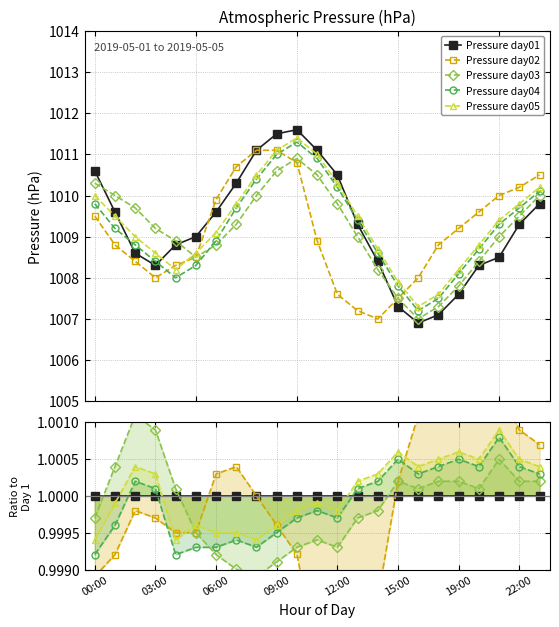

Reading left to right, transcribe all the data shown in this chart.

press_day01: 00:00=1010.6	01:00=1009.6	02:00=1008.6	03:00=1008.3	04:00=1008.8	05:00=1009.0	06:00=1009.6	07:00=1010.3	08:00=1011.1	09:00=1011.5	10:00=1011.6	11:00=1011.1	12:00=1010.5	13:00=1009.3	14:00=1008.4	15:00=1007.3	17:00=1006.9	18:00=1007.1	19:00=1007.6	20:00=1008.3	21:00=1008.5	22:00=1009.3	23:00=1009.8
press_day02: 00:00=1009.5	01:00=1008.8	02:00=1008.4	03:00=1008.0	04:00=1008.3	05:00=1008.5	06:00=1009.9	07:00=1010.7	08:00=1011.1	09:00=1011.1	10:00=1010.8	11:00=1008.9	12:00=1007.6	13:00=1007.2	14:00=1007.0	15:00=1007.5	17:00=1008.0	18:00=1008.8	19:00=1009.2	20:00=1009.6	21:00=1010.0	22:00=1010.2	23:00=1010.5
press_day03: 00:00=1010.3	01:00=1010.0	02:00=1009.7	03:00=1009.2	04:00=1008.9	05:00=1008.5	06:00=1008.8	07:00=1009.3	08:00=1010.0	09:00=1010.6	10:00=1010.9	11:00=1010.5	12:00=1009.8	13:00=1009.0	14:00=1008.2	15:00=1007.5	17:00=1007.0	18:00=1007.3	19:00=1007.8	20:00=1008.4	21:00=1009.0	22:00=1009.5	23:00=1010.0
press_day04: 00:00=1009.8	01:00=1009.2	02:00=1008.8	03:00=1008.4	04:00=1008.0	05:00=1008.3	06:00=1008.9	07:00=1009.7	08:00=1010.4	09:00=1011.0	10:00=1011.3	11:00=1010.9	12:00=1010.2	13:00=1009.4	14:00=1008.6	15:00=1007.8	17:00=1007.2	18:00=1007.5	19:00=1008.1	20:00=1008.7	21:00=1009.3	22:00=1009.7	23:00=1010.1
press_day05: 00:00=1010.0	01:00=1009.5	02:00=1009.0	03:00=1008.6	04:00=1008.2	05:00=1008.6	06:00=1009.1	07:00=1009.8	08:00=1010.5	09:00=1011.1	10:00=1011.4	11:00=1011.0	12:00=1010.3	13:00=1009.5	14:00=1008.7	15:00=1007.9	17:00=1007.3	18:00=1007.6	19:00=1008.2	20:00=1008.8	21:00=1009.4	22:00=1009.8	23:00=1010.2